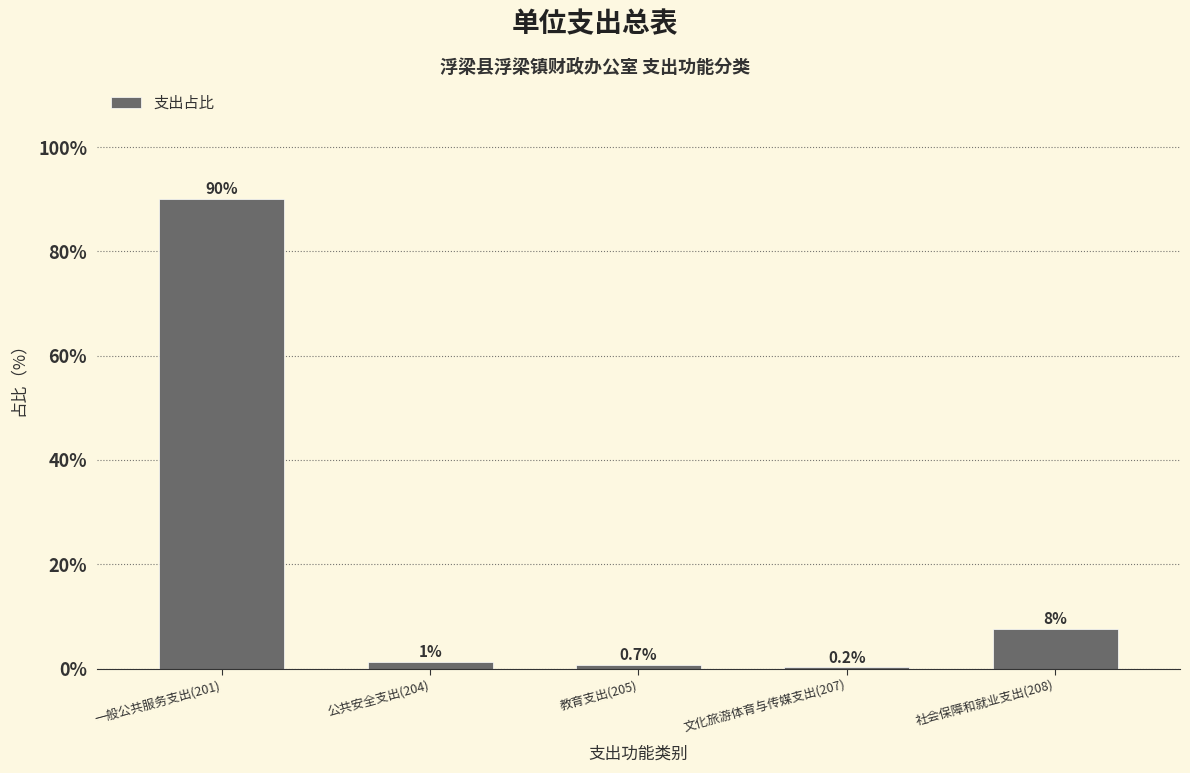

What is the greatest value displayed?

90.1